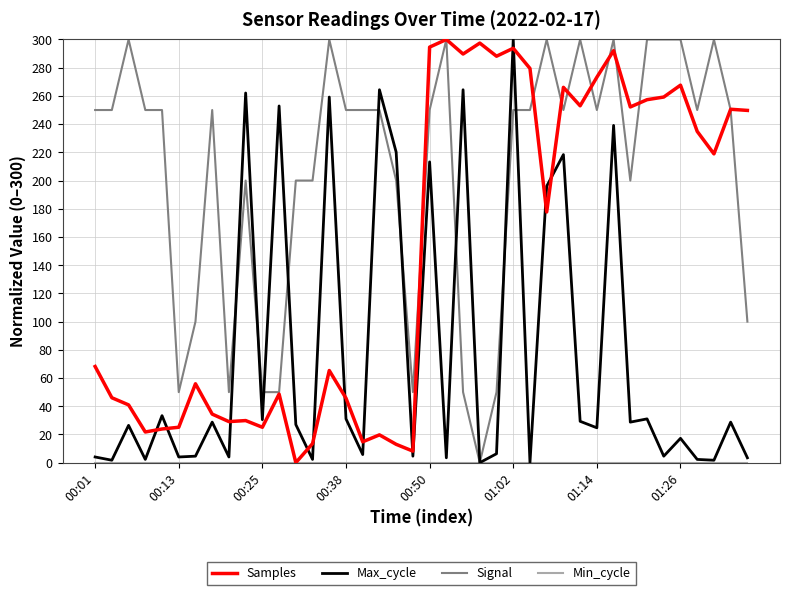

Count the Signal values in the range 200 to 300.

30